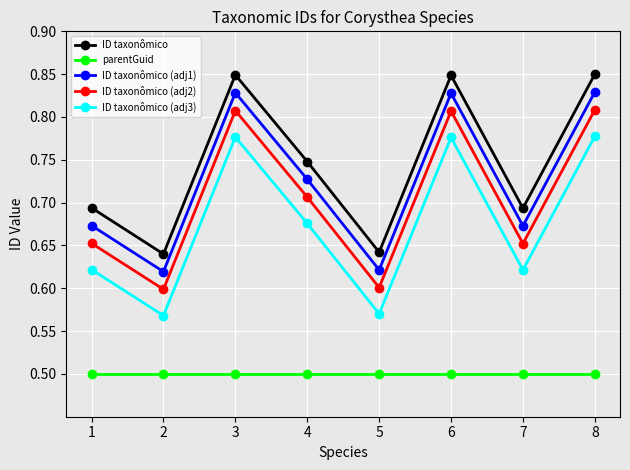

Which series has the widest spread of values?

ID taxonômico